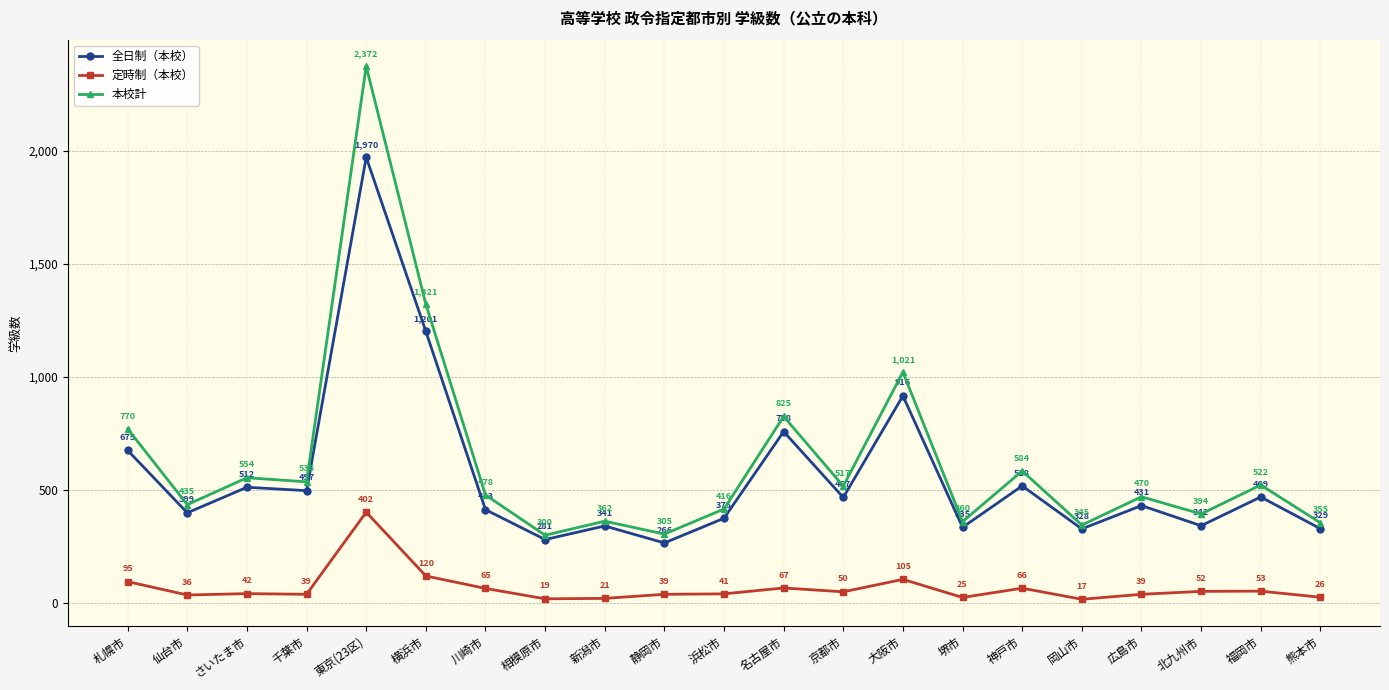

At which category is the sum across all series the highest?

東京(23区)